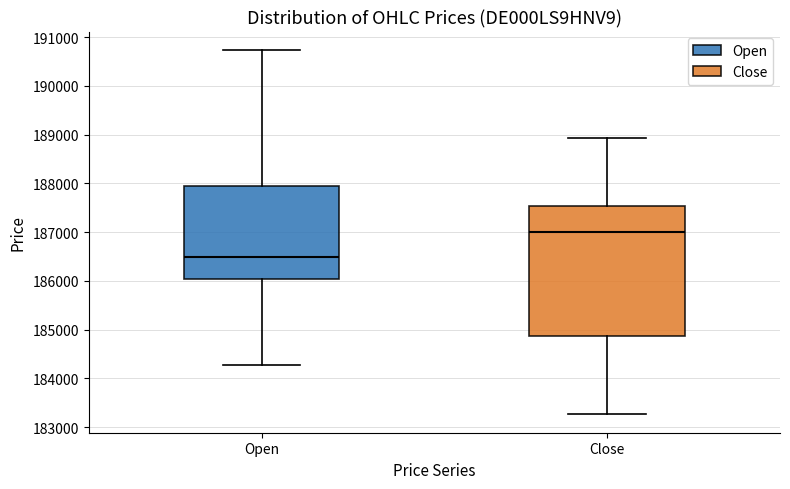

Reading left to right, read every box against the y-axis: the position of its median line, the range the box covers, and the ends of its whiskers. The values are not printed on the chart, so give them approximately, as read against the axis.

Open: median 186500, box 186000 to 187900, whiskers 184300 to 190700
Close: median 187000, box 184900 to 187500, whiskers 183300 to 188900